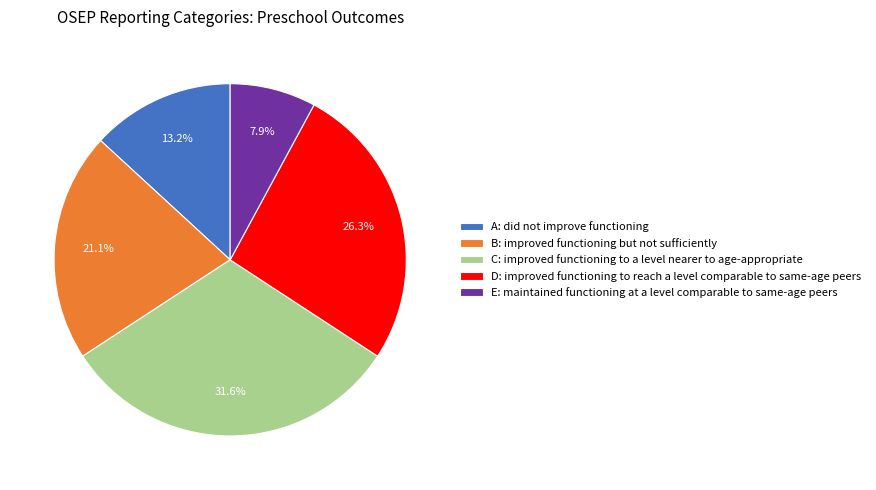

Does any single category account for the majority?

No